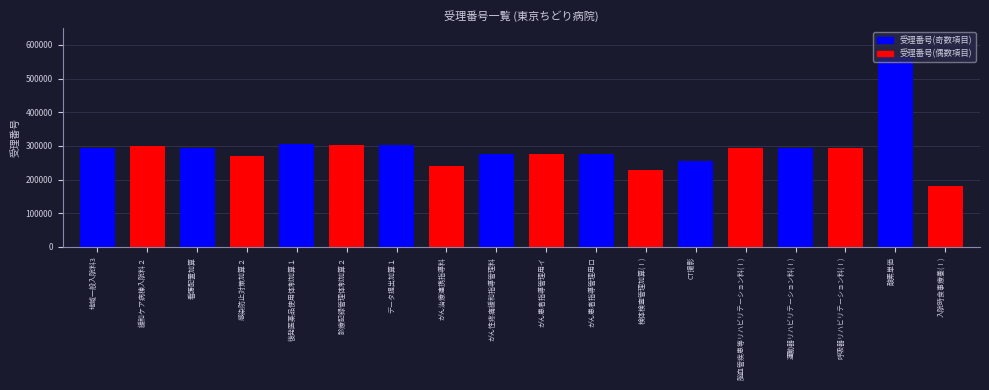

How many data points are above 293812?

8